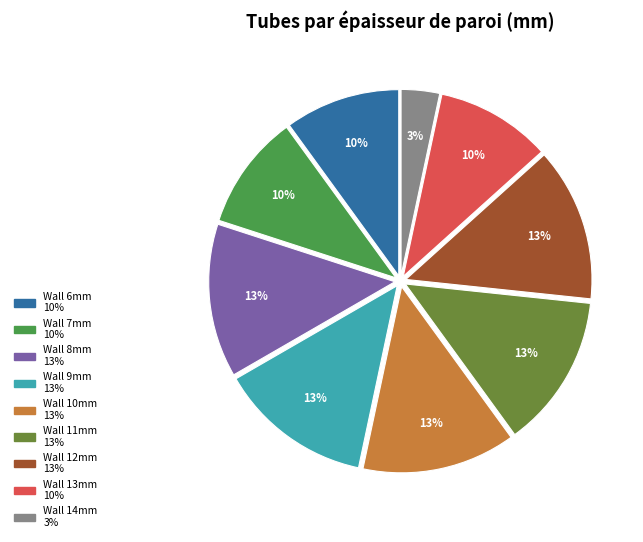

Is there a majority slice in this chart?

No